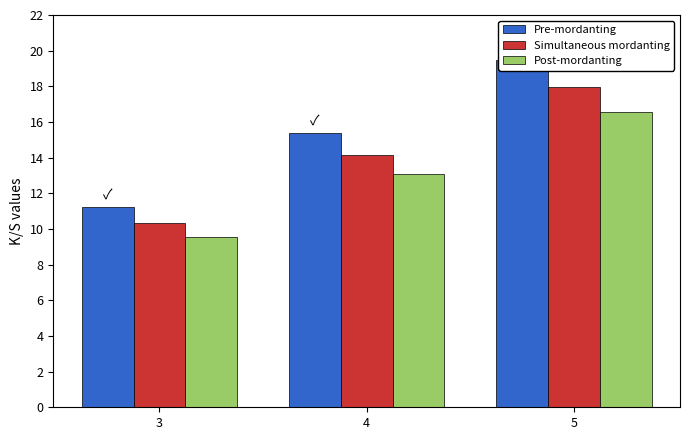

How many values in the Post-mordanting series are below 13?

1